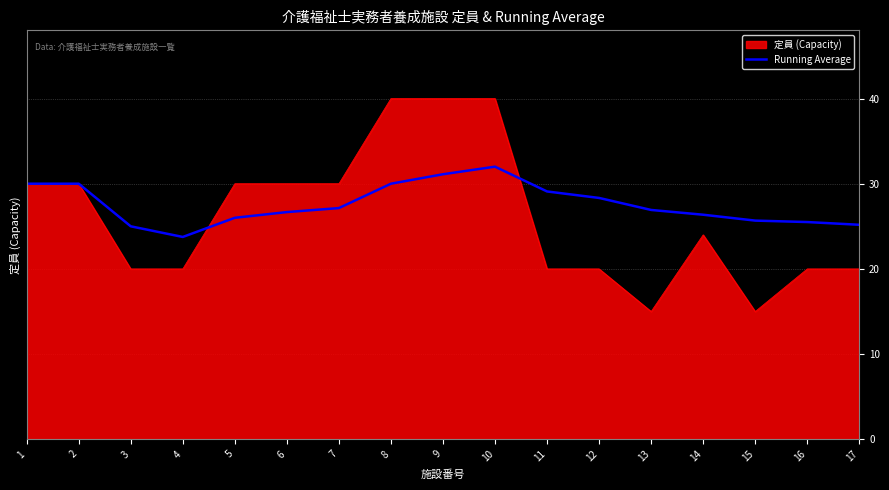

What is the maximum value shown in the chart?

40.0